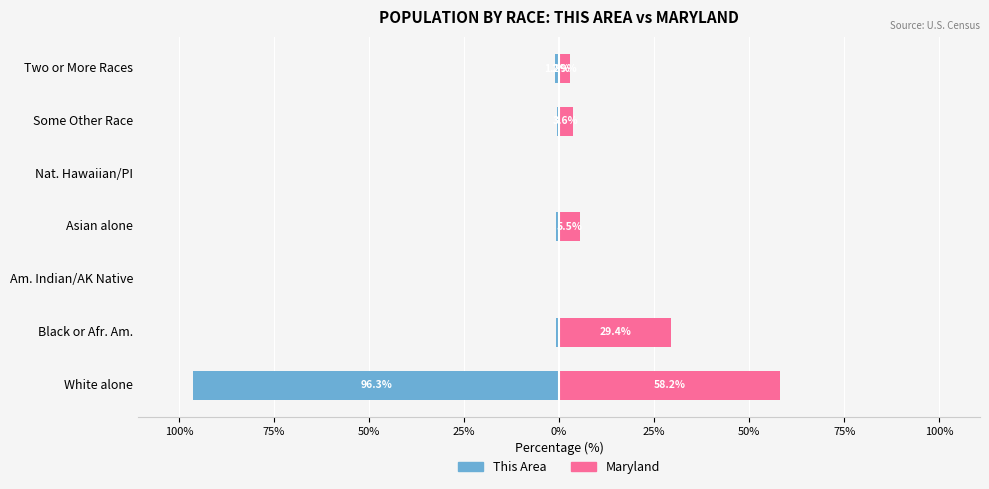

The Maryland series shows 83.3 at White alone. True or false?

False